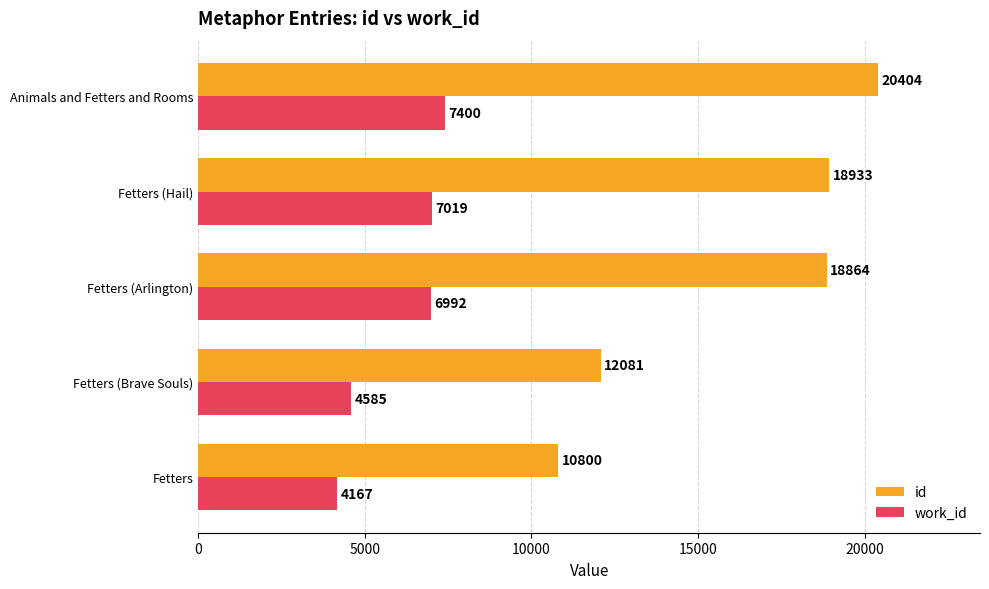

The value of work_id at Animals and Fetters and Rooms is 13071. True or false?

False